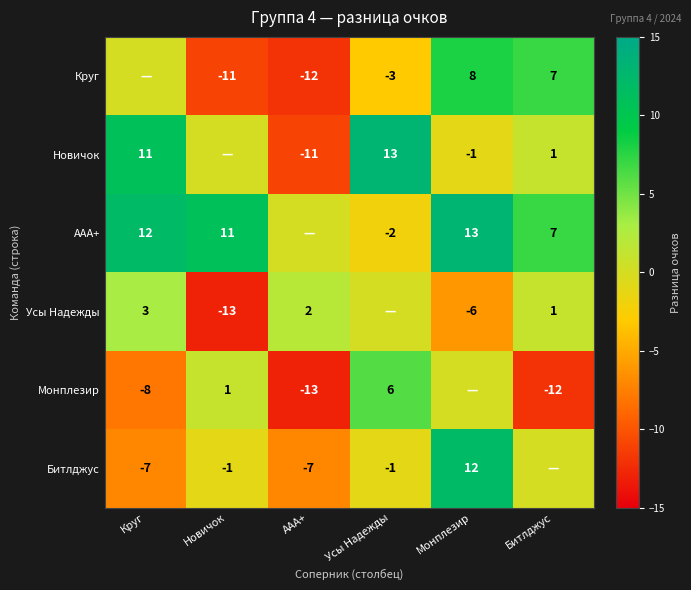

Is the value of Круг at Усы Надежды greater than the value of Усы Надежды at Круг?

No